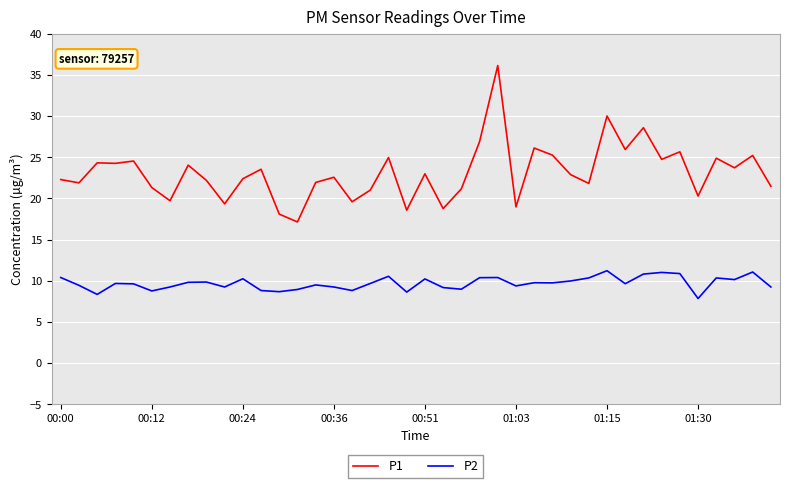

Is this an area chart (filled region under the line)?

No